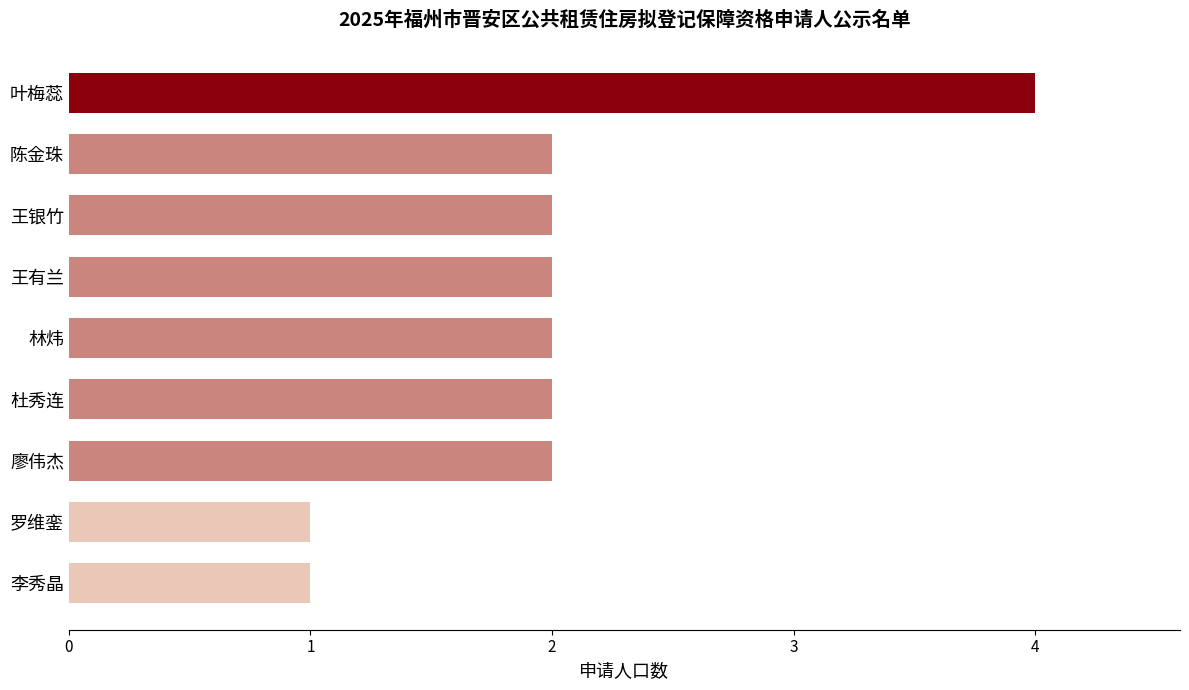

How many data points does each series have?

9